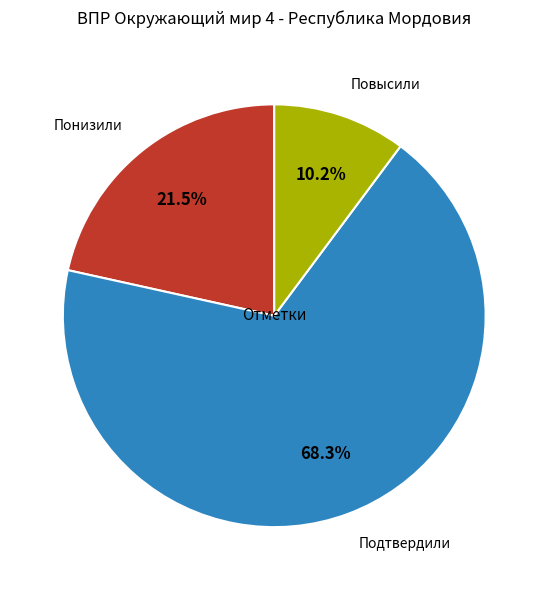

Rank the categories by value from highest to lowest.

Подтвердили, Понизили, Повысили